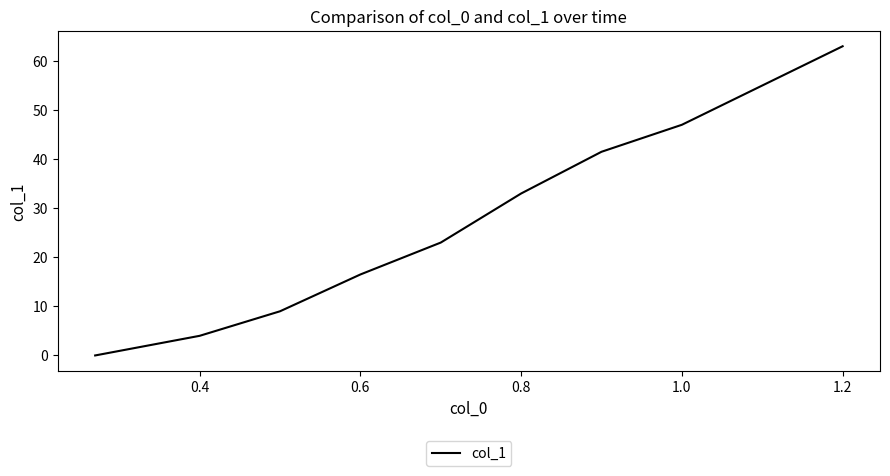

What is the difference between the maximum and minimum values?

63.0